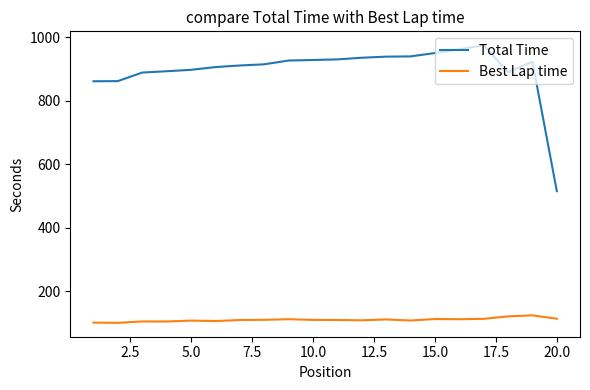

Which series has the widest spread of values?

Total Time